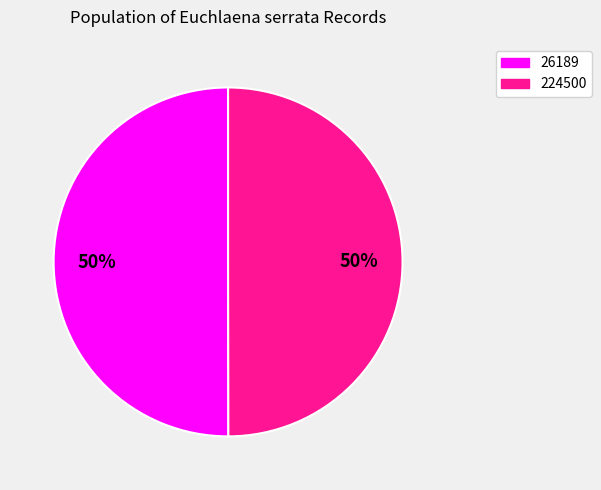

To the nearest percent, what portion does 224500 represent?

50%